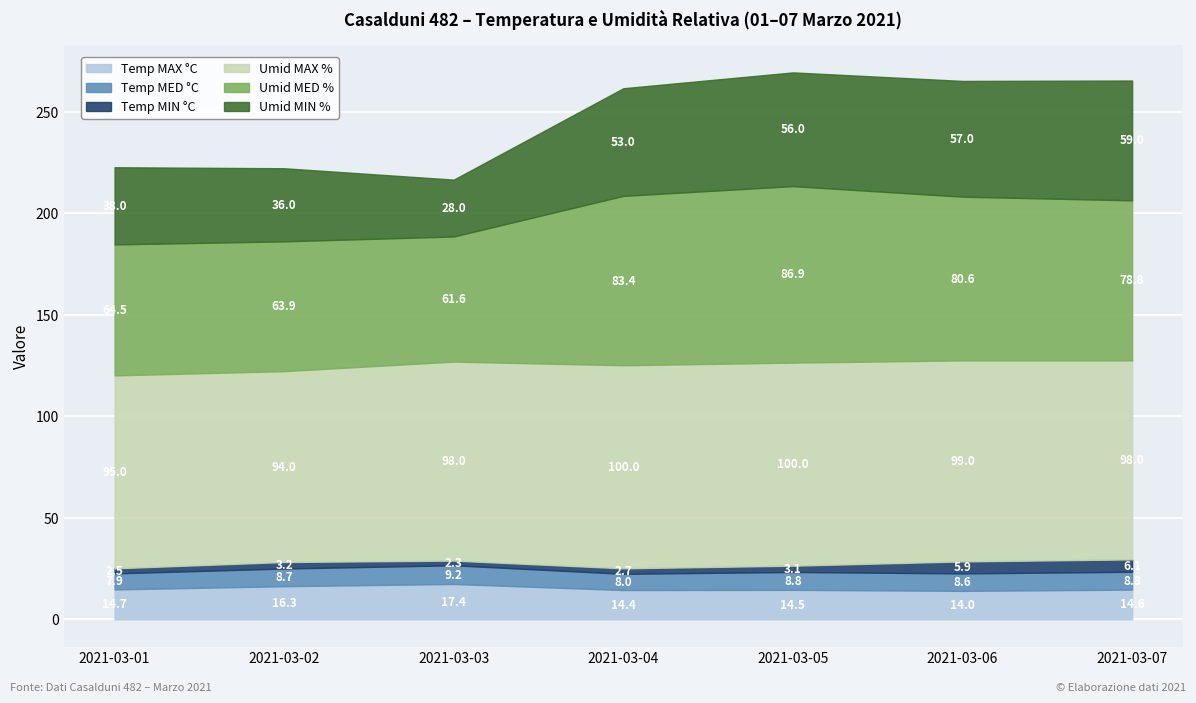

Reading left to right, what are all the values shown in this chart?

Temp MAX °C: 14.7	16.3	17.4	14.4	14.5	14.0	14.6
Temp MED °C: 7.9	8.7	9.2	8.0	8.8	8.6	8.8
Temp MIN °C: 2.5	3.2	2.3	2.7	3.1	5.9	6.1
Umid MAX %: 95.0	94.0	98.0	100.0	100.0	99.0	98.0
Umid MED %: 64.5	63.9	61.6	83.4	86.9	80.6	78.8
Umid MIN %: 38.0	36.0	28.0	53.0	56.0	57.0	59.0